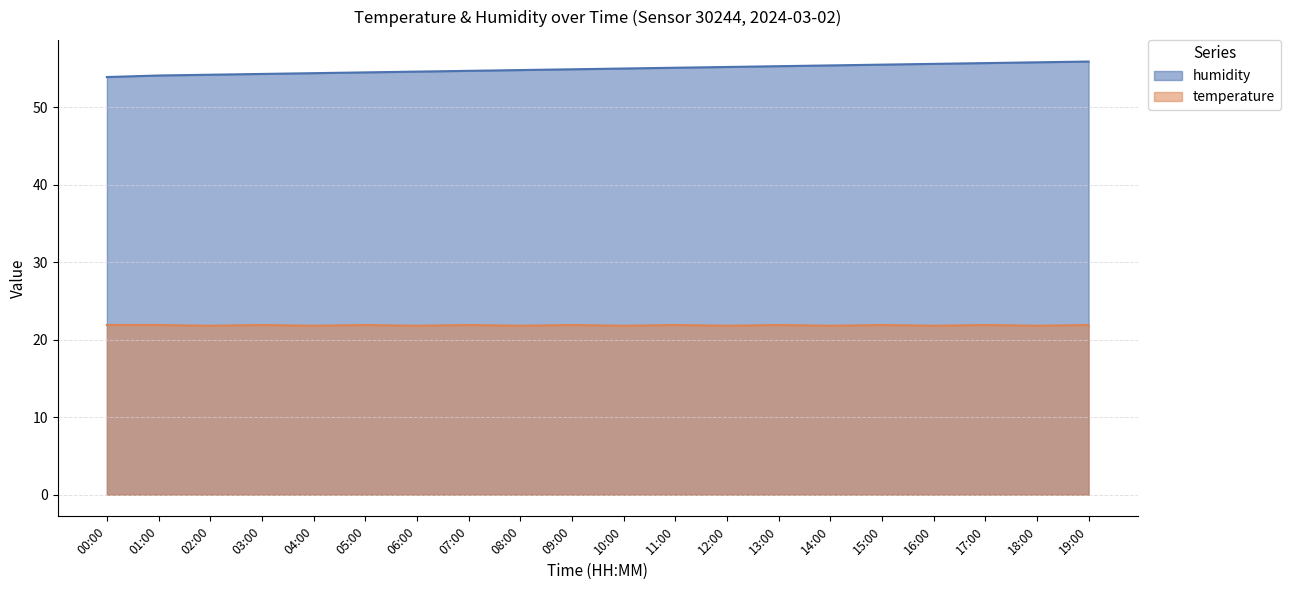

Rank the series by their average value, from highest to lowest.

humidity, temperature